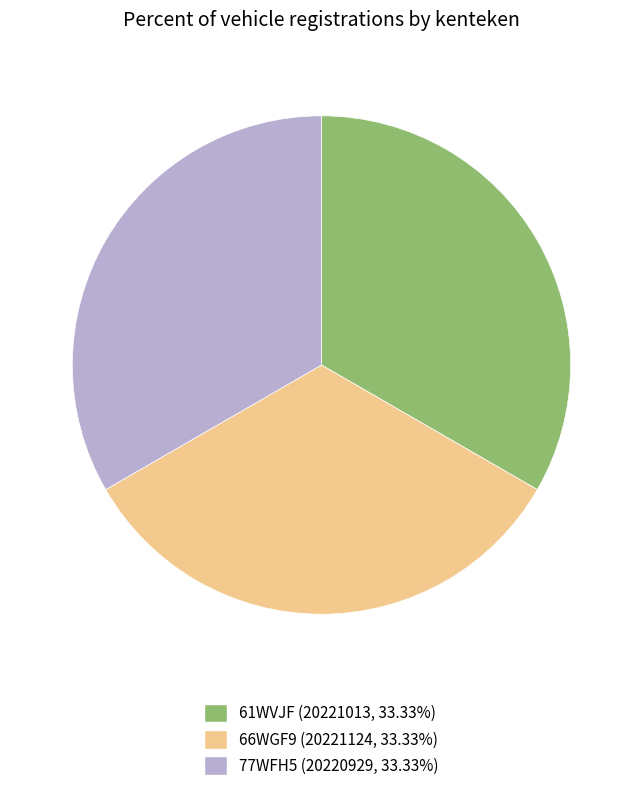

Do 61WVJF and 77WFH5 together represent more than half of the pie?

Yes